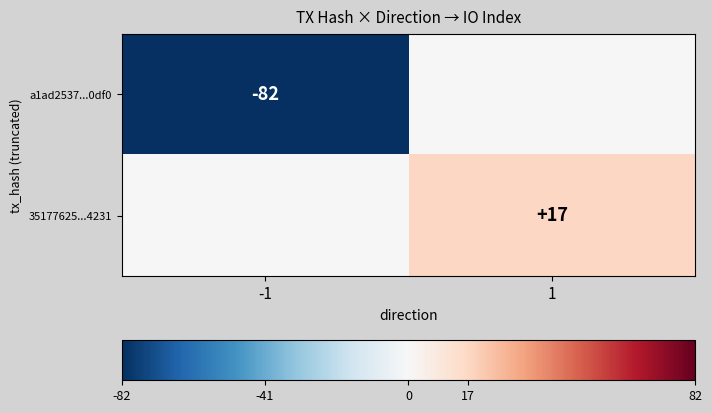

Is it true that a1ad2537...0df0 equals -24 at -1?

False